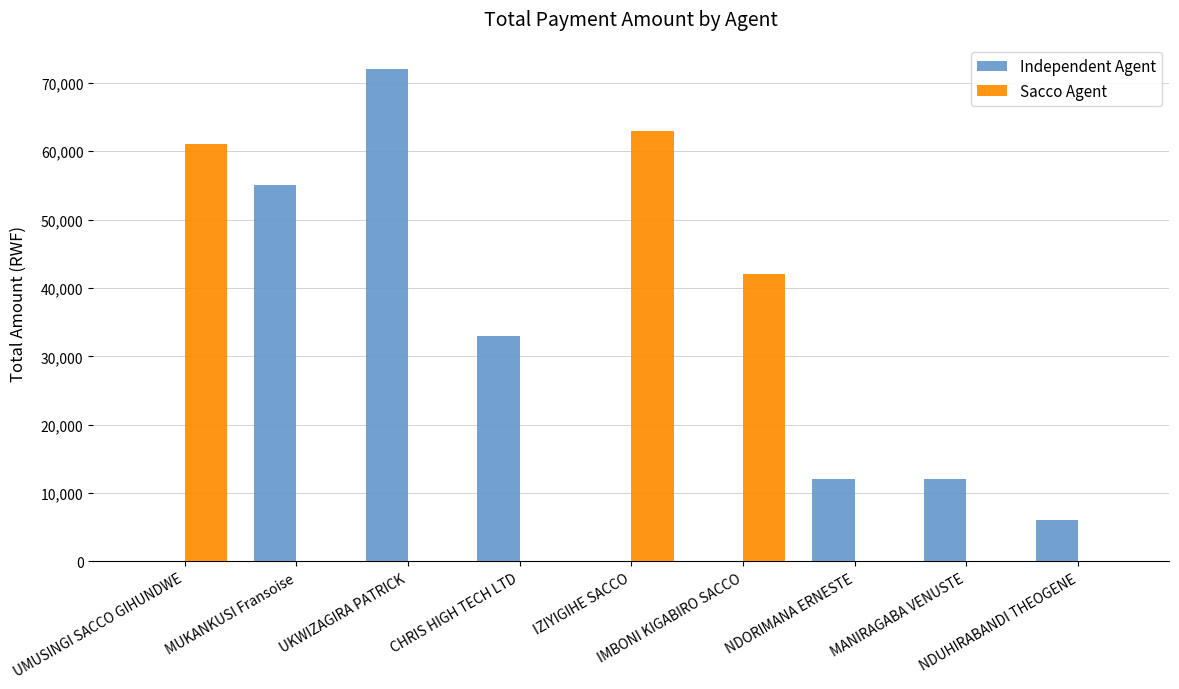

What is the maximum value for Independent Agent?

72000